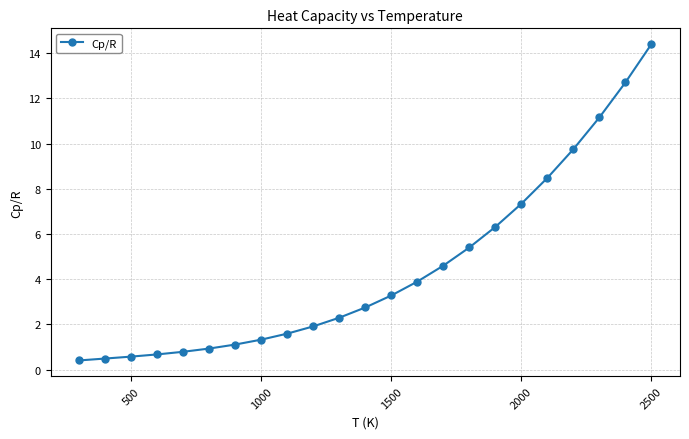

What is the sum of all values?

102.1